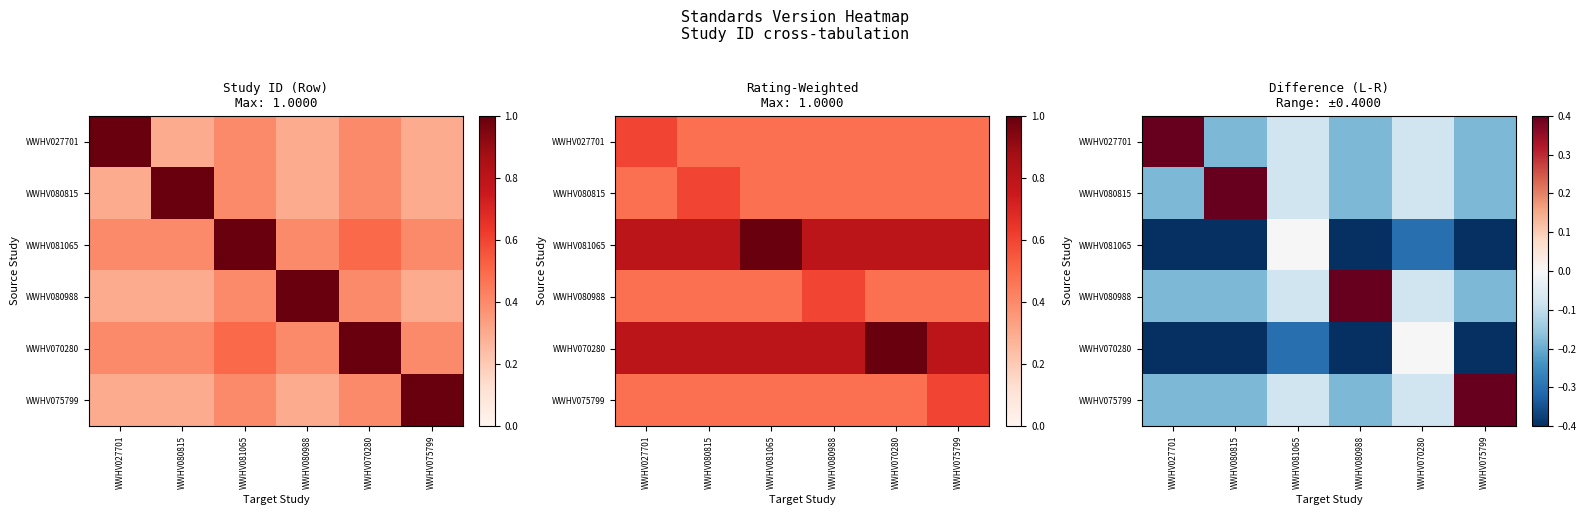

What is the average value of the WWHV081065 series?

-0.3